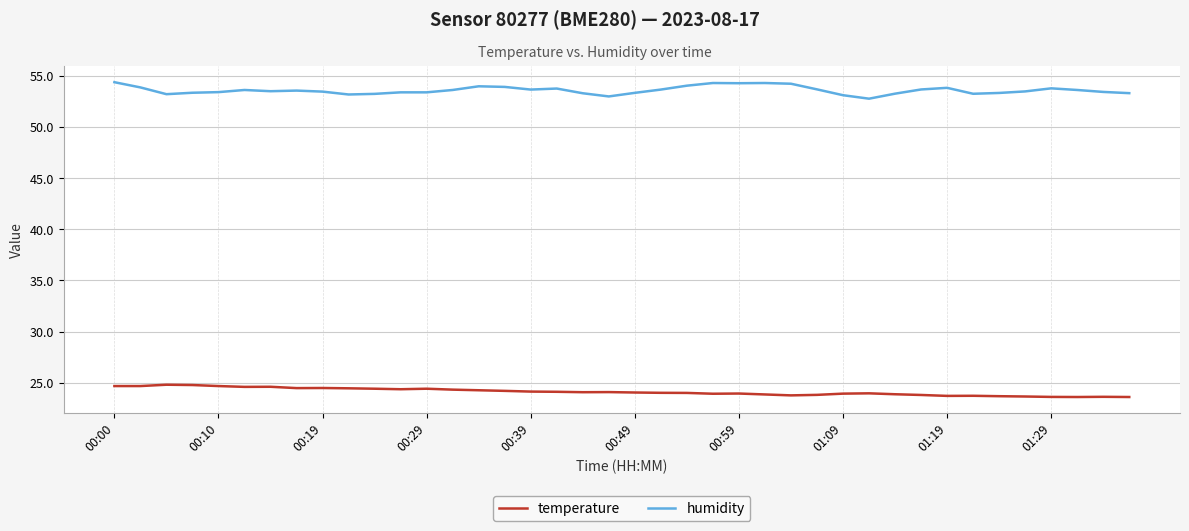

True or false: temperature and humidity cross at least once.

False